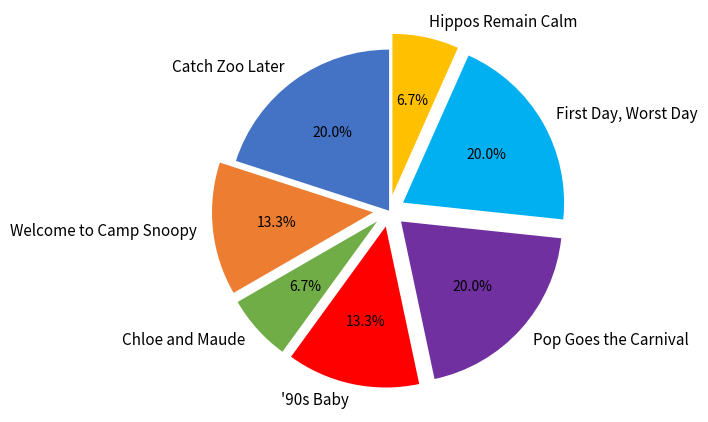

To the nearest percent, what is the average slice percentage?

14%